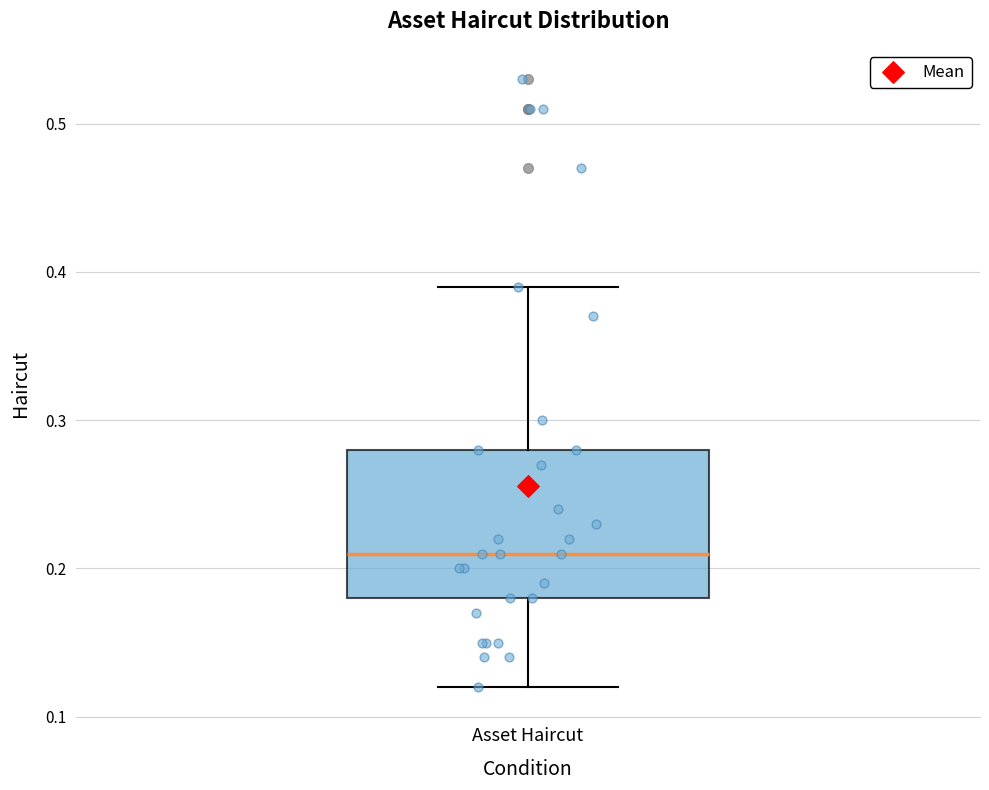

Read this box plot against the y-axis: the position of the median line, the range covered by the box, and the ends of both whiskers. The values are not printed on the chart, so give them approximately, as read against the axis.

median 0.21, box 0.18 to 0.28, whiskers 0.12 to 0.39